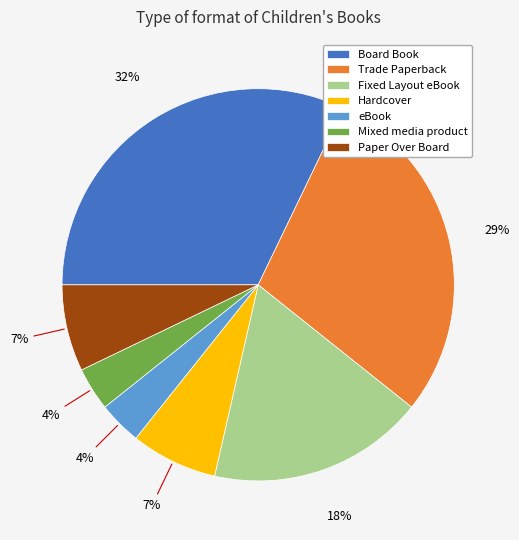

The Trade Paperback slice represents 17% of the pie. True or false?

False